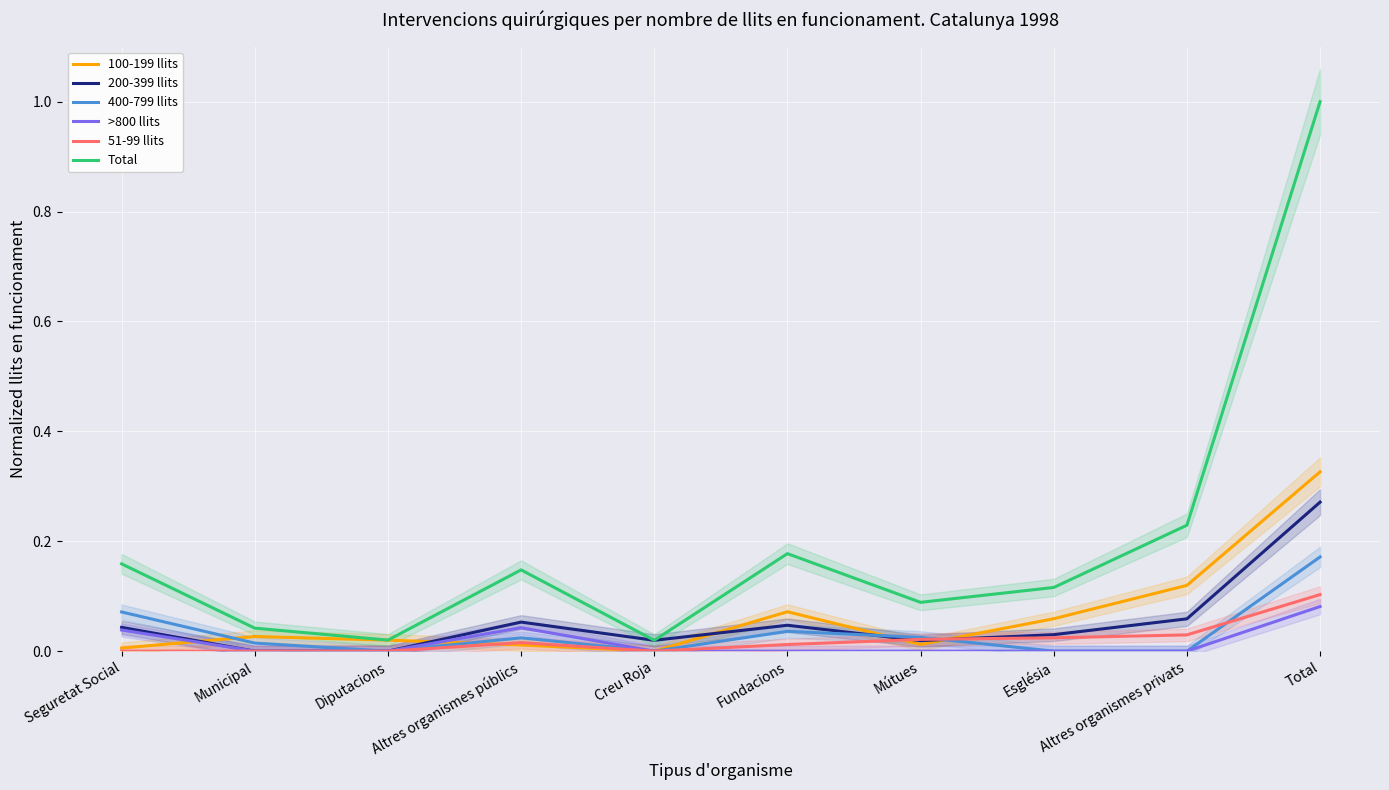

Is the value of 400-799 llits at Municipal greater than the value of >800 llits at Altres organismes públics?

No